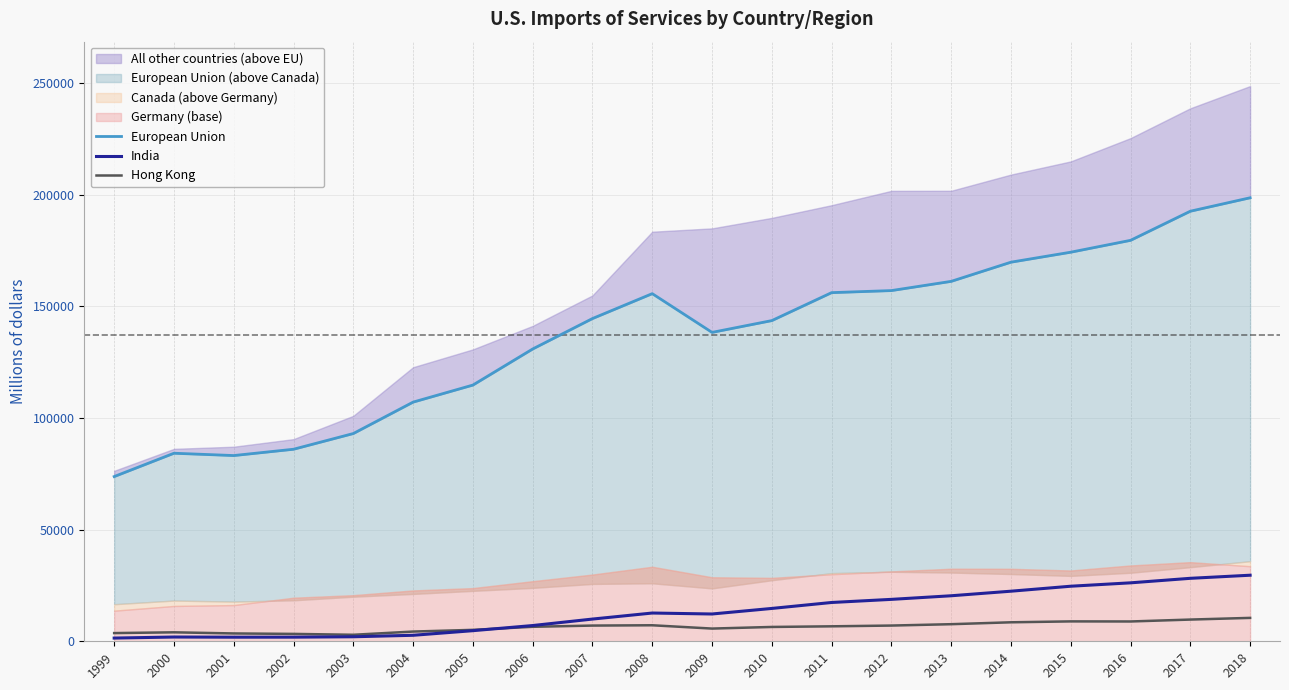

What is the difference between the second highest and second lowest values in the India series?

26365